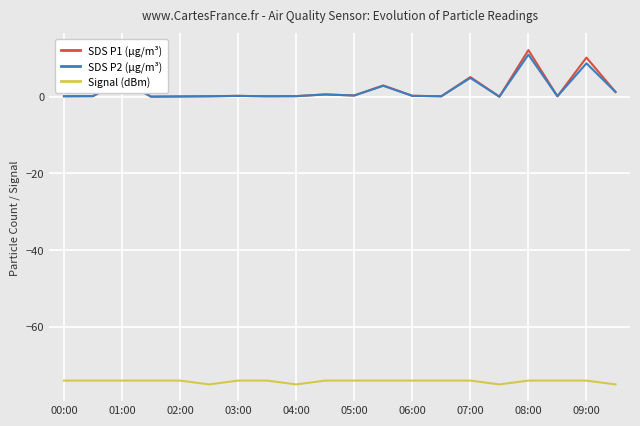

Which series has the widest spread of values?

SDS P1 (µg/m³)